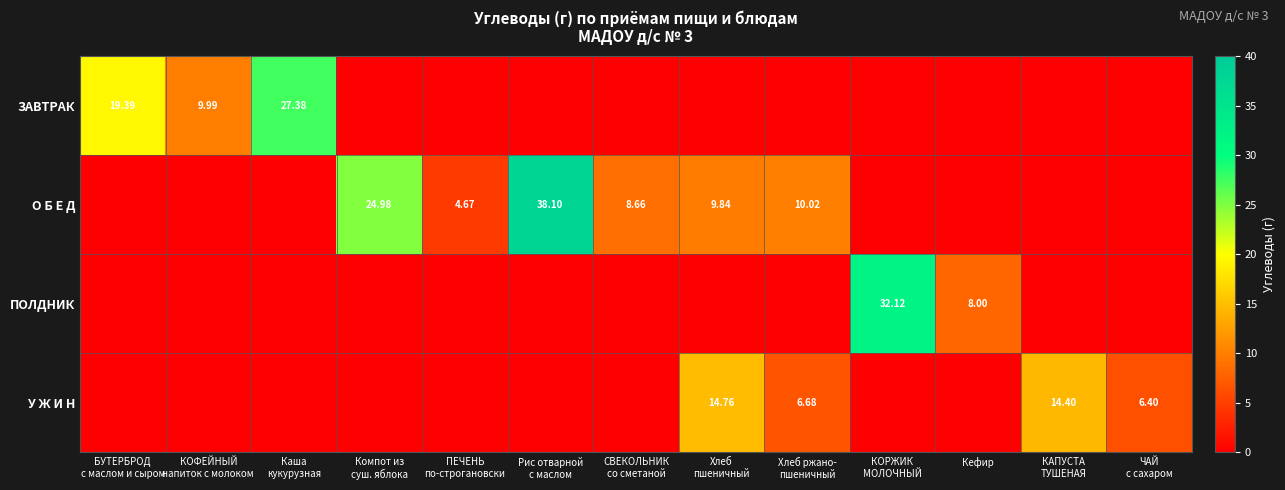

What is the total value across all series at КОРЖИК
МОЛОЧНЫЙ?

32.1